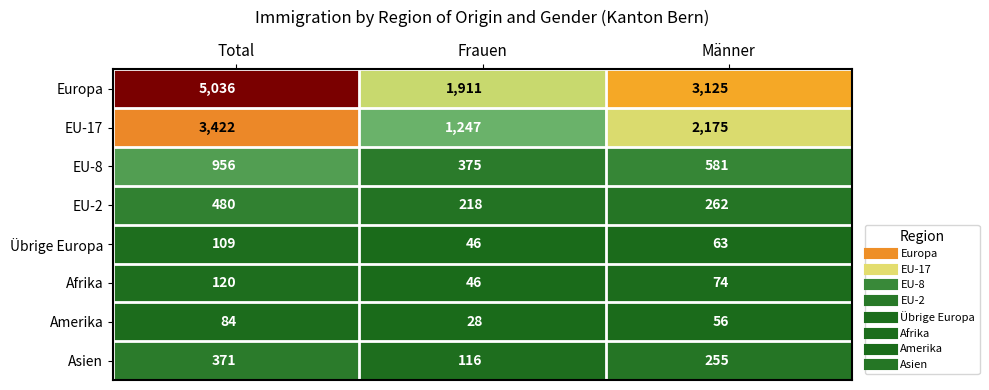

Which series has the widest spread of values?

Europa